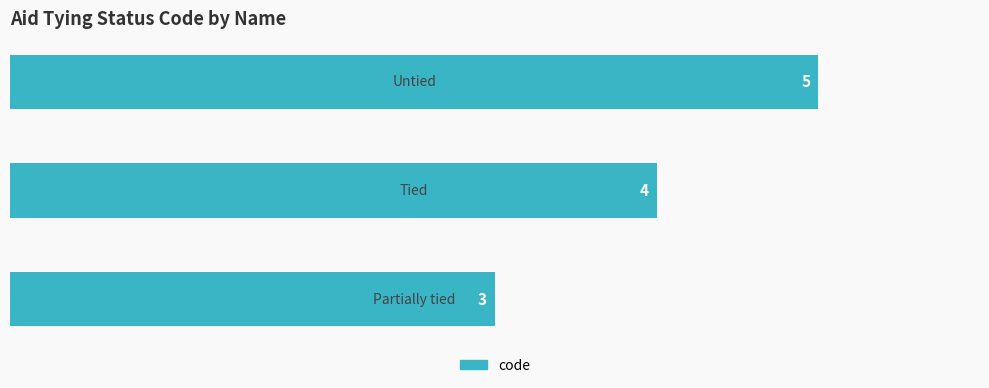

What is the maximum value shown in the chart?

5